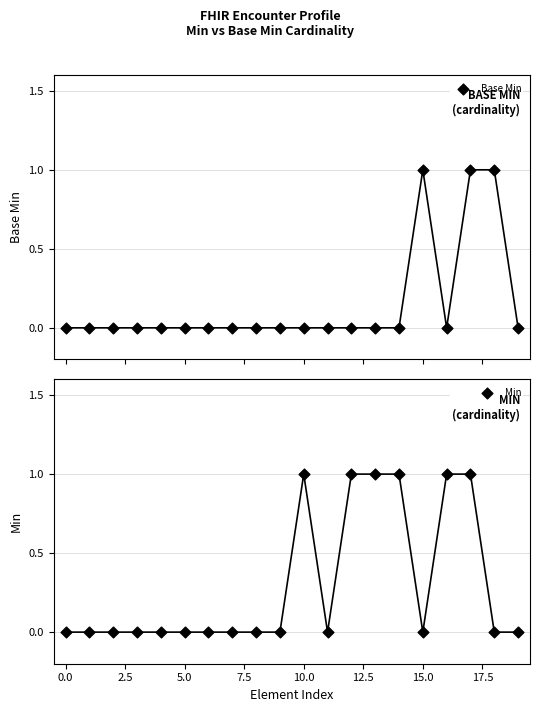

At which category is the sum across all series the highest?

17